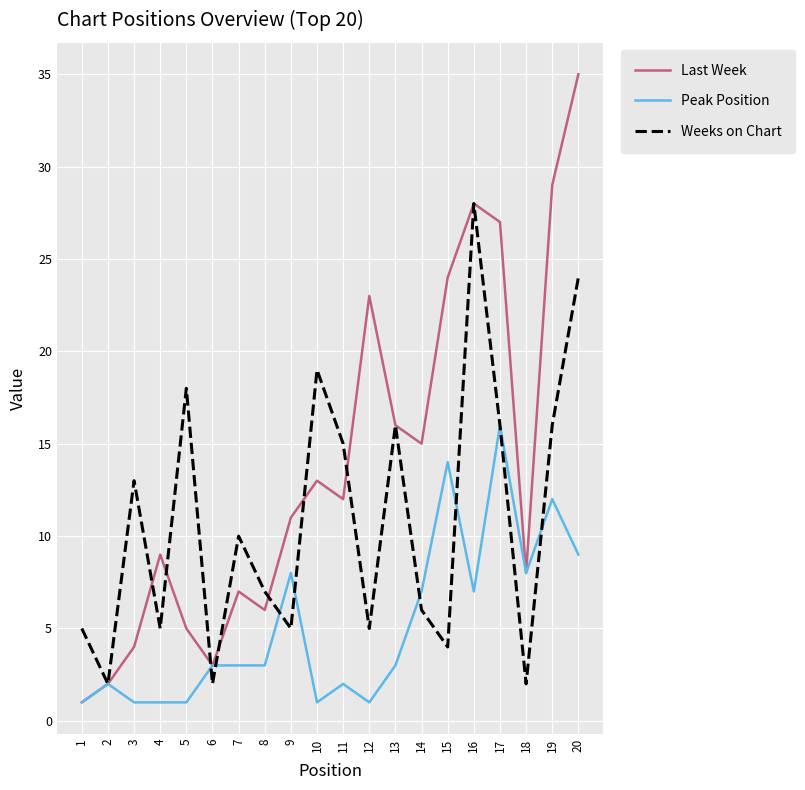

What is the difference between the maximum and minimum values in the Last Week series?

34